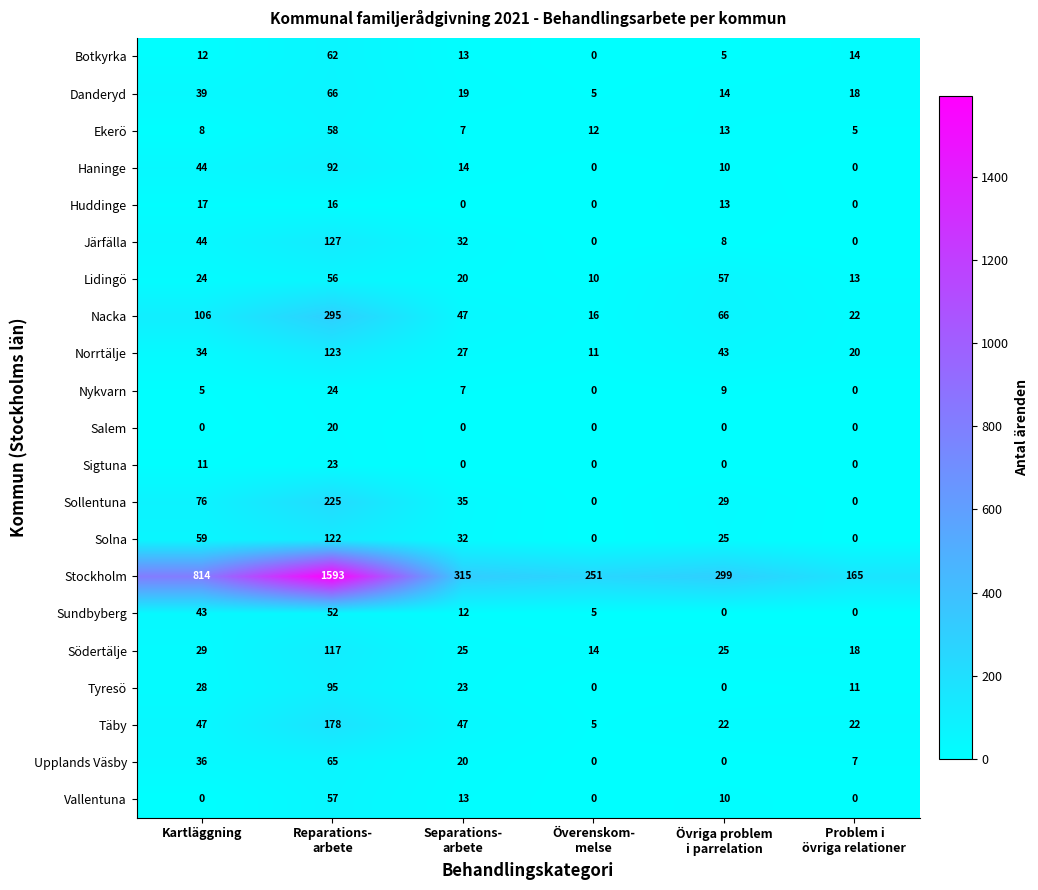

Where does the Solna series first go above 32?

Kartläggning